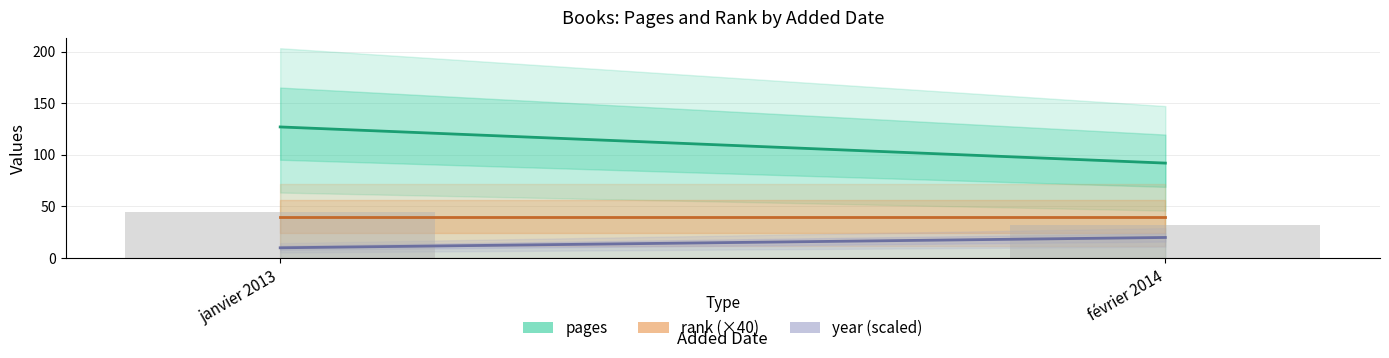

At which category does the chart reach its peak across all series?

janvier 2013